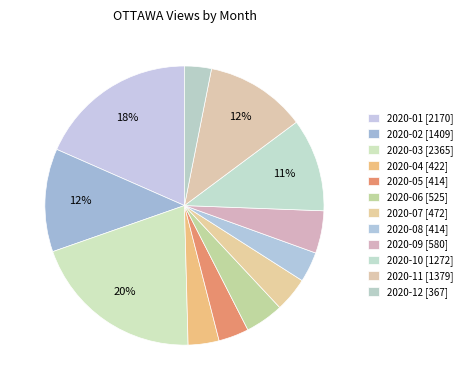

Rank the categories by value from lowest to highest.

2020-12, 2020-05, 2020-08, 2020-04, 2020-07, 2020-06, 2020-09, 2020-10, 2020-11, 2020-02, 2020-01, 2020-03